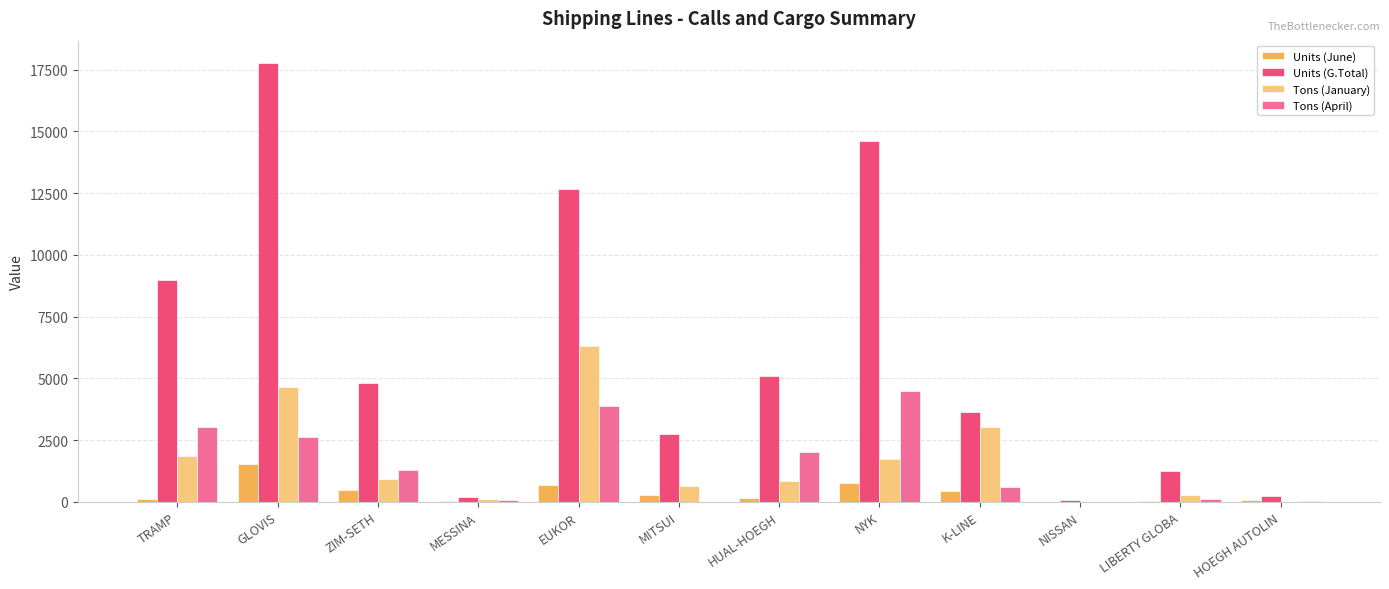

True or false: Units (June) has a value of 1544 at GLOVIS.

True